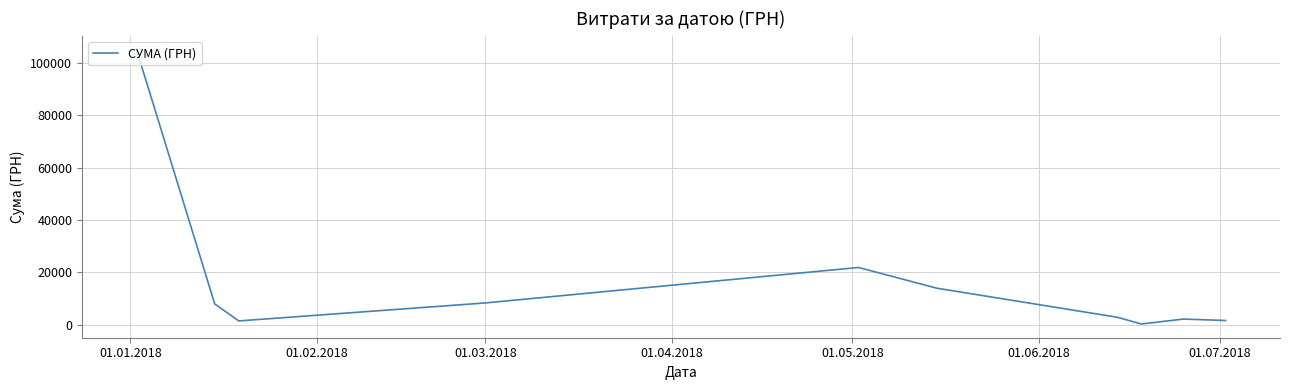

What is the difference between the maximum and minimum values?

104989.1